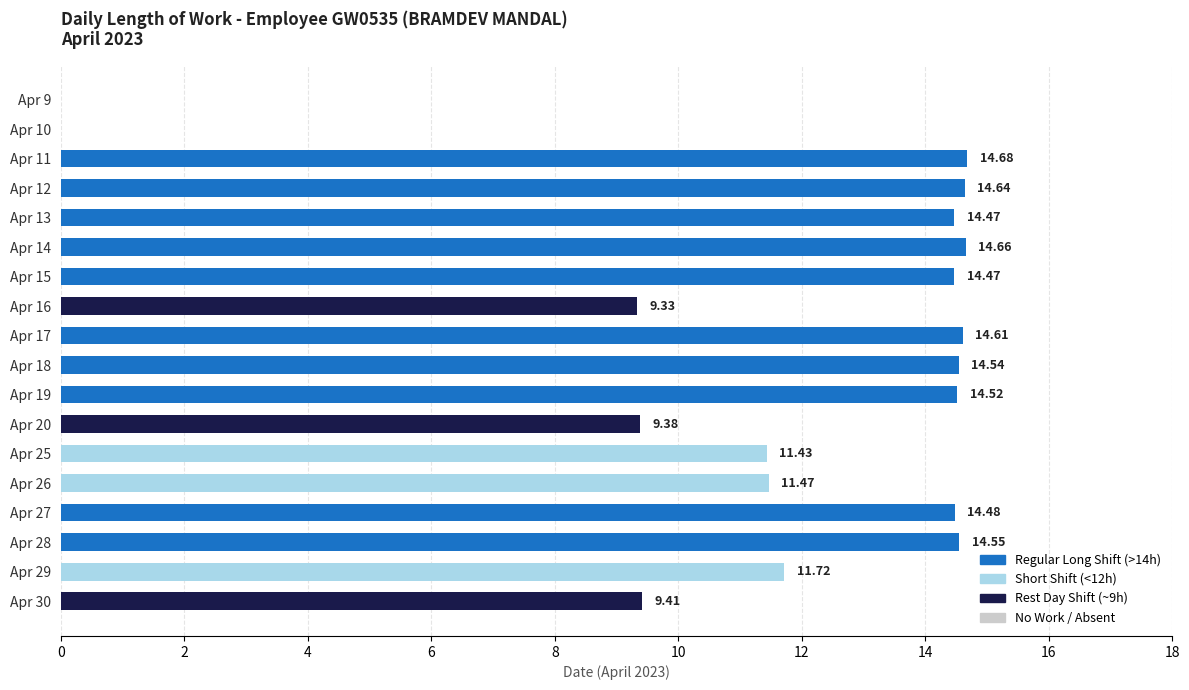

How many values exceed 14?

10